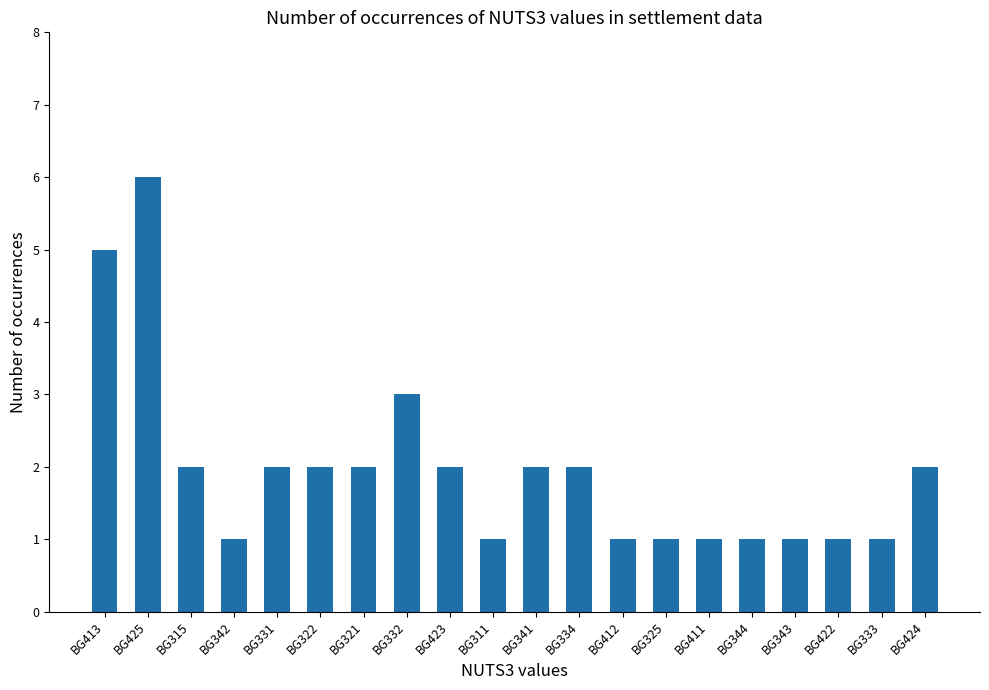

What is the minimum value shown in the chart?

1